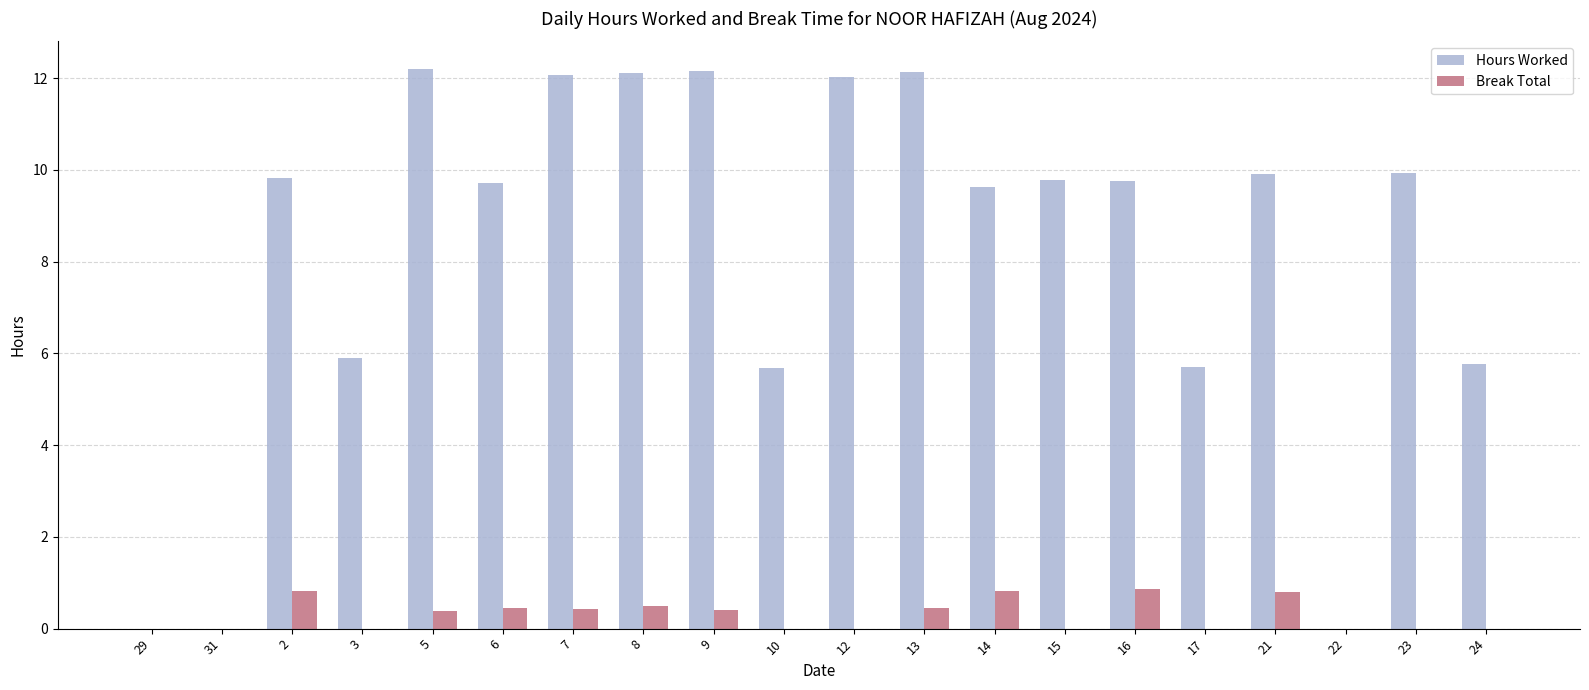

What is the sum of the Hours Worked values at 12 and 3?

17.9